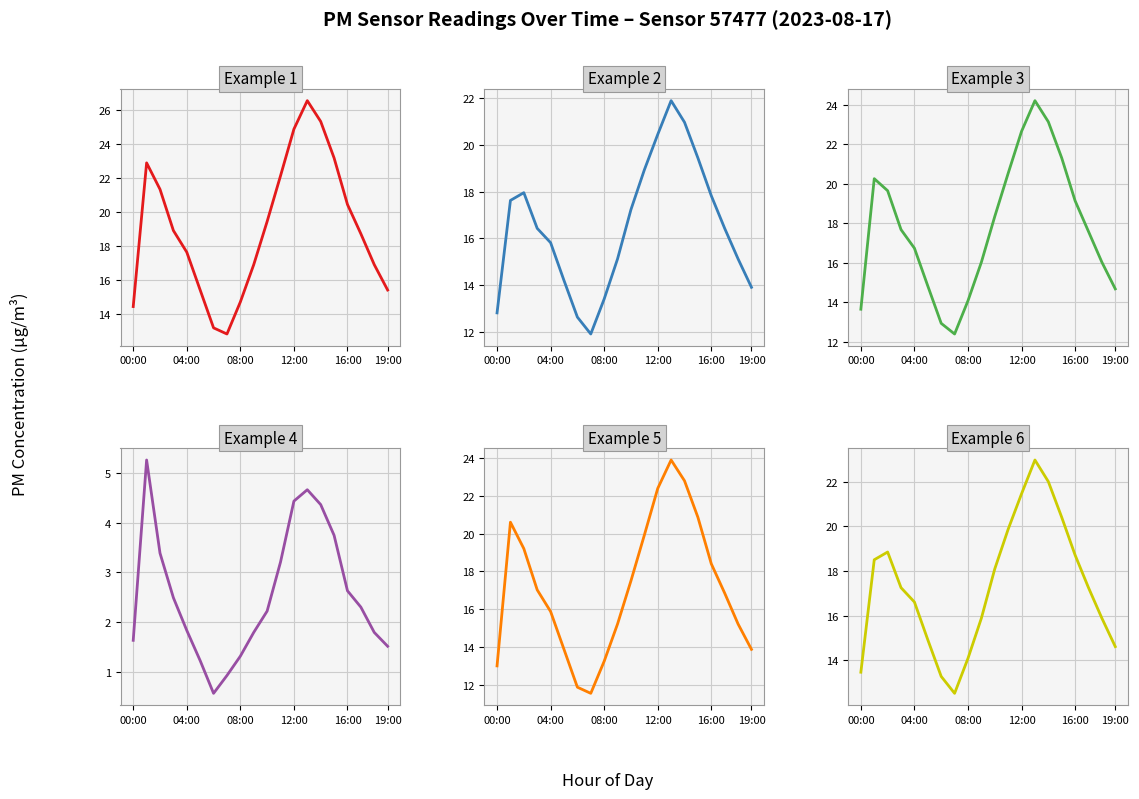

Reading left to right, list all the values displayed in this chart.

P1 Concentration: 14.5	22.9	21.3	18.9	17.6	15.4	13.2	12.8	14.7	16.9	19.4	22.1	24.9	26.5	25.3	23.2	20.4	18.7	16.9	15.4
P2 Concentration: 12.8	17.6	17.9	16.4	15.8	14.2	12.7	11.9	13.4	15.1	17.2	18.9	20.4	21.9	20.9	19.4	17.8	16.4	15.1	13.9
P1+P2 Average: 13.6	20.3	19.6	17.7	16.7	14.8	12.9	12.4	14.1	16.0	18.3	20.5	22.6	24.2	23.1	21.3	19.1	17.6	16.0	14.7
P1 - P2 Difference: 1.6	5.3	3.4	2.5	1.8	1.2	0.6	0.9	1.3	1.8	2.2	3.2	4.4	4.7	4.4	3.8	2.6	2.3	1.8	1.5
P1 Smoothed: 13.0	20.6	19.2	17.0	15.9	13.9	11.9	11.6	13.3	15.2	17.5	19.9	22.4	23.9	22.8	20.9	18.4	16.9	15.2	13.9
P2 Adjusted: 13.5	18.5	18.8	17.3	16.6	14.9	13.3	12.5	14.1	15.9	18.1	19.9	21.5	23.0	22.0	20.4	18.7	17.3	15.9	14.6